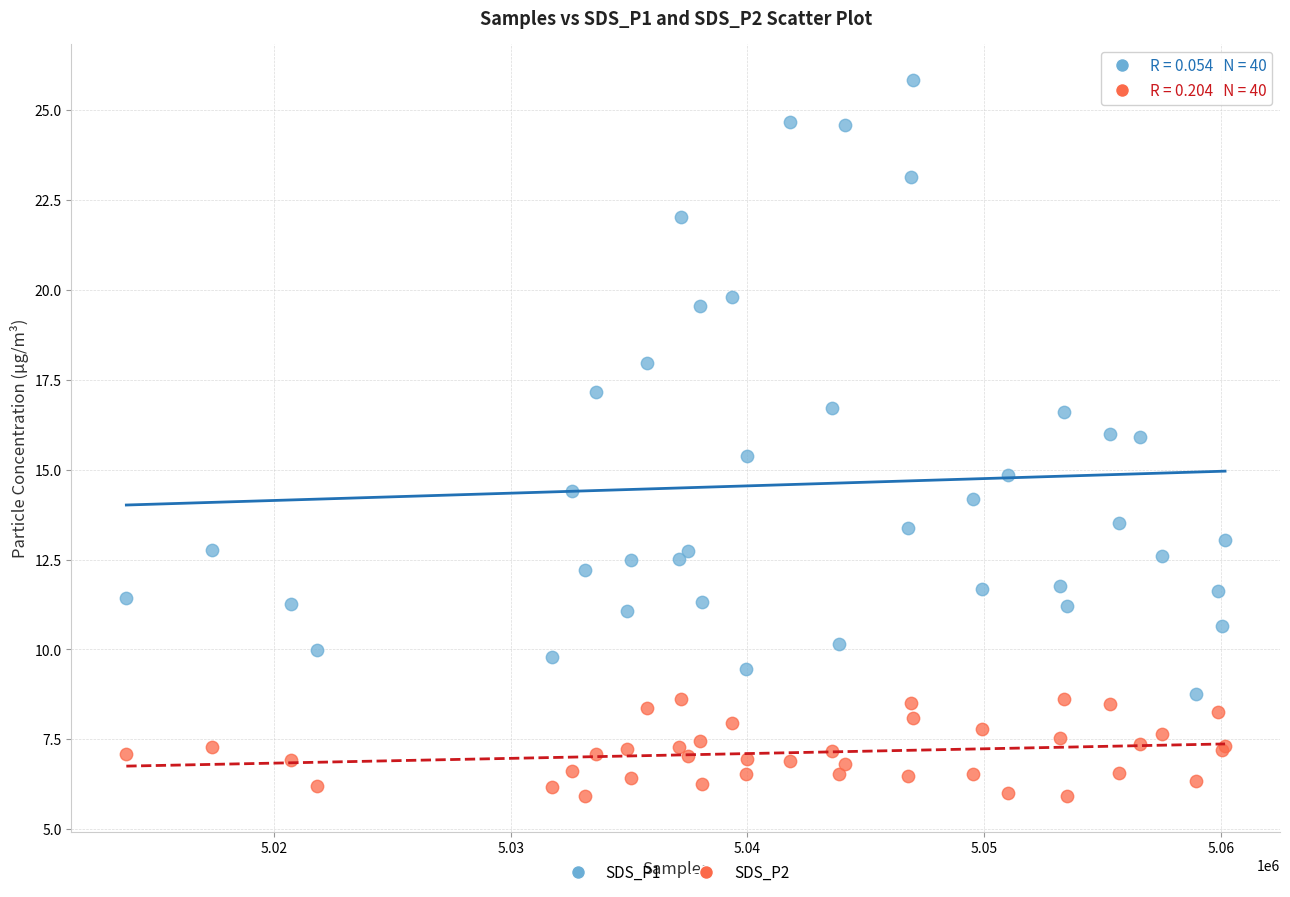

Which series contains the highest Y value?

SDS_P1